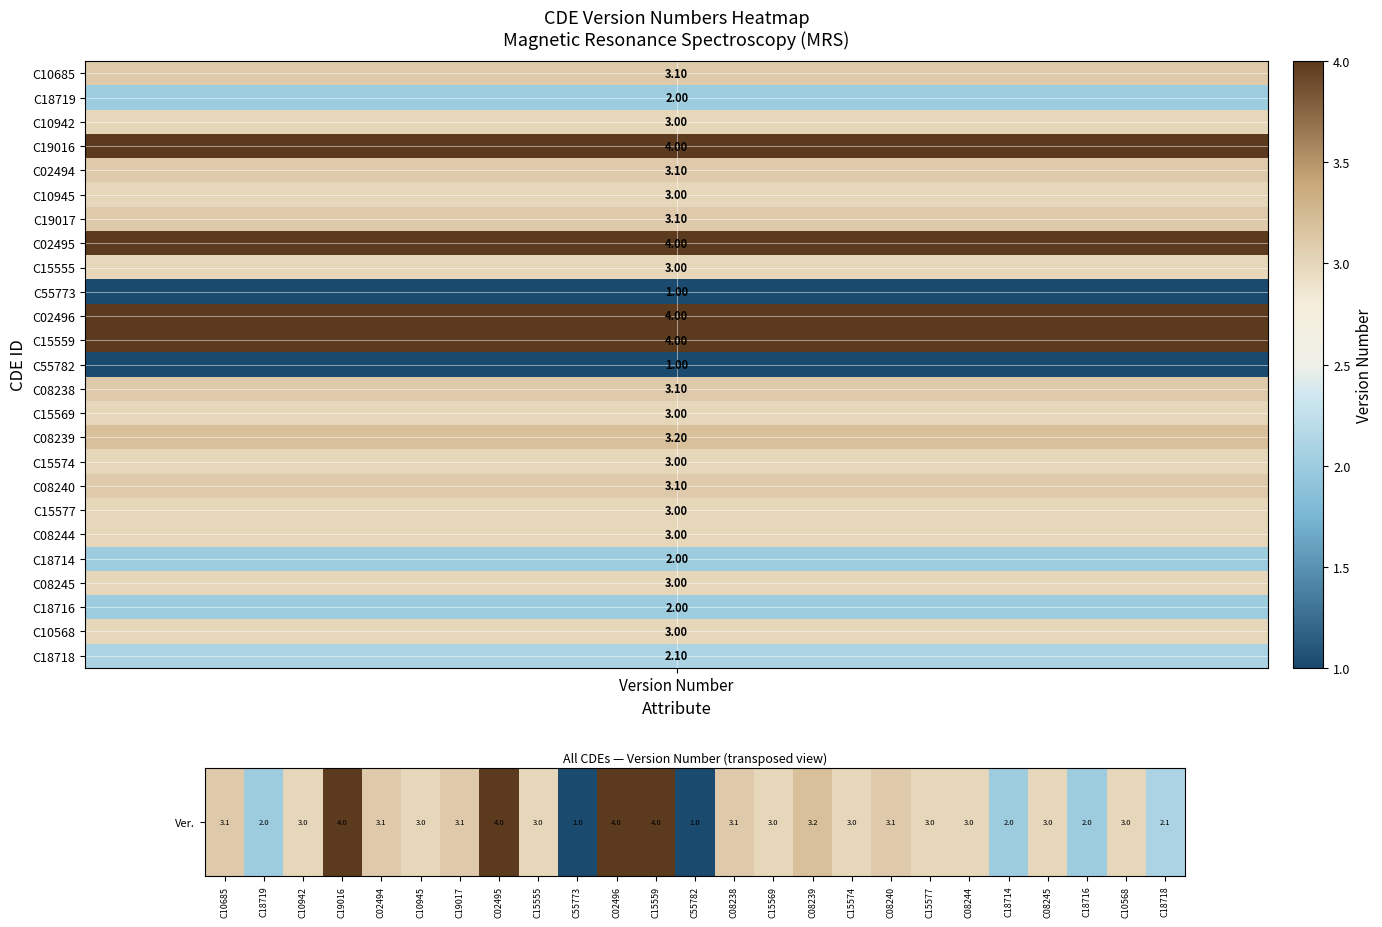

What is the difference between the maximum and minimum values?

3.0